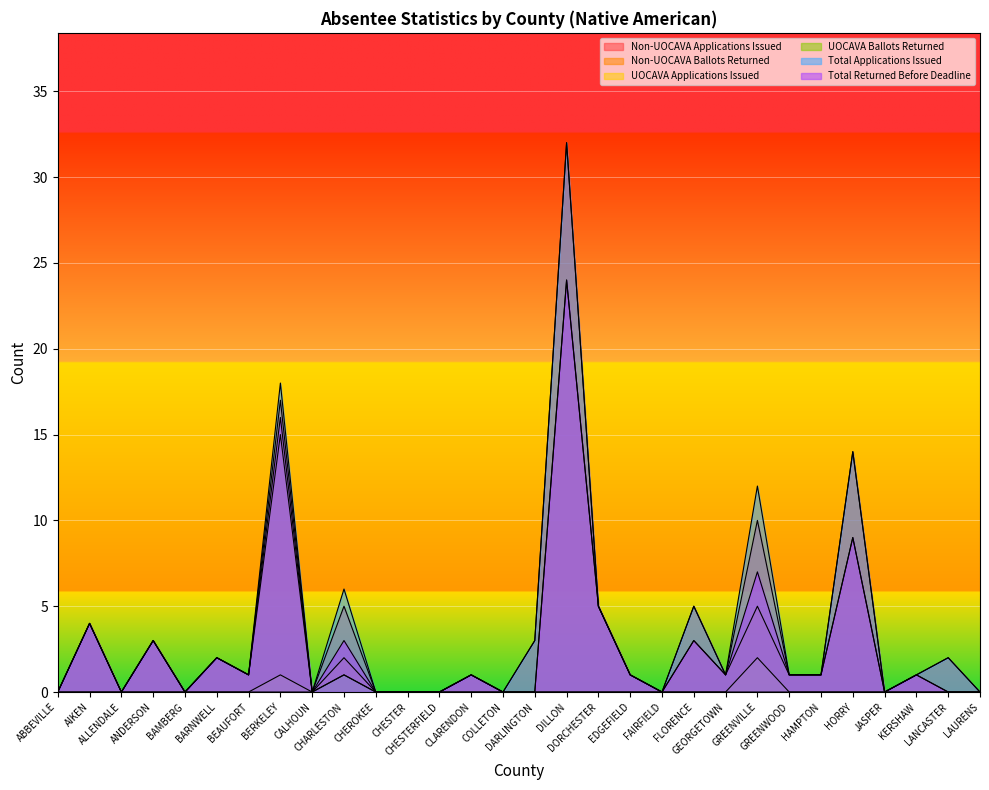

True or false: Non-UOCAVA Ballots Returned has a value of 16 at LAURENS.

False